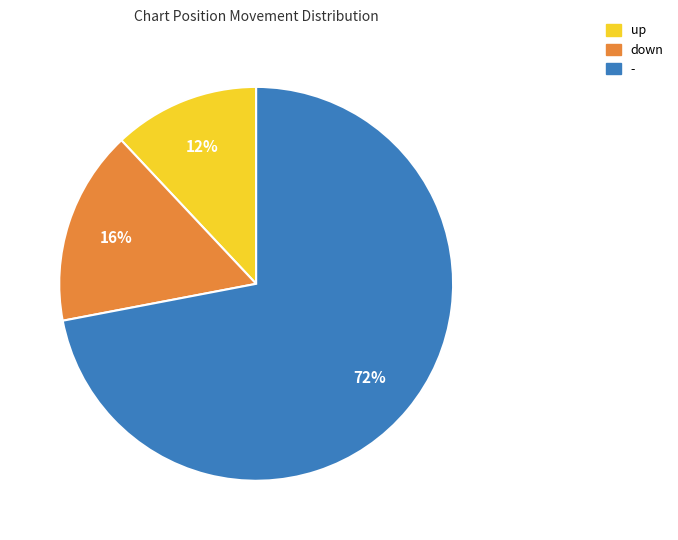

Rank the categories by value from lowest to highest.

up, down, -